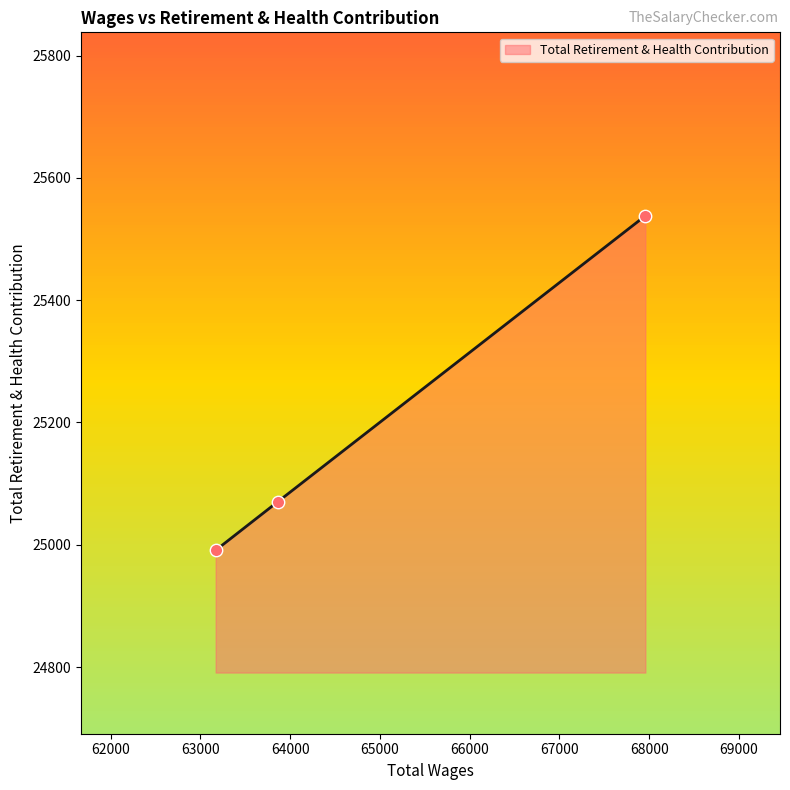

What is the smallest value displayed?

24991